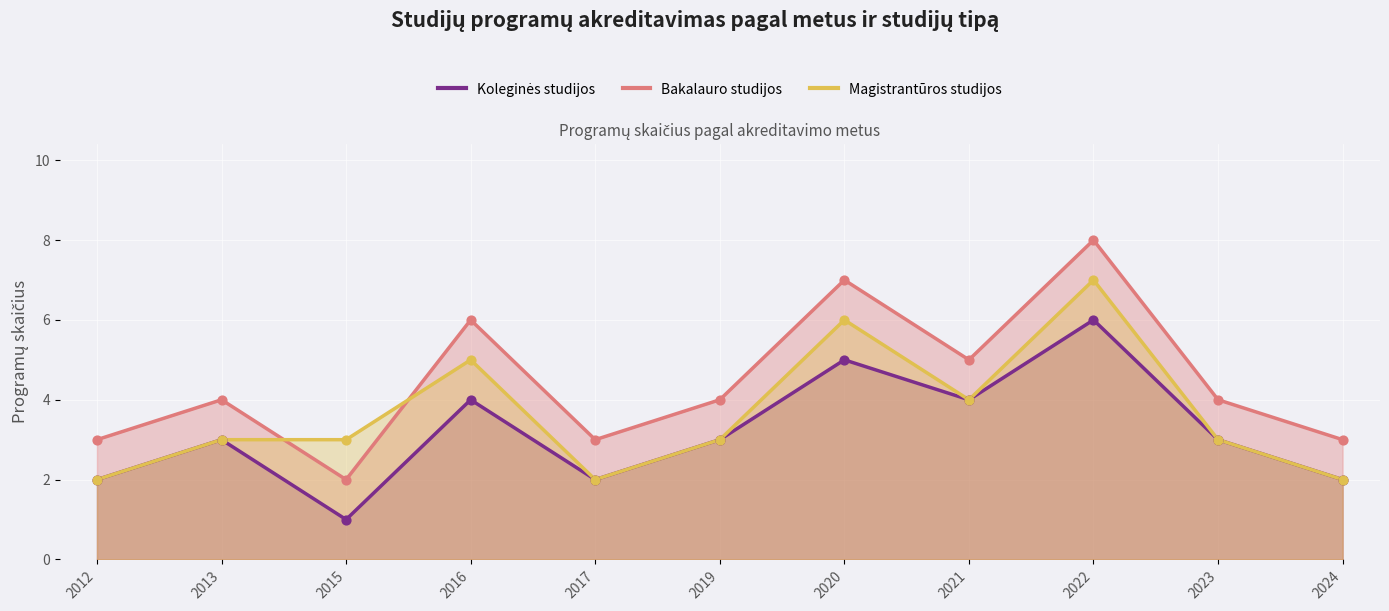

Is the value of Bakalauro studijos at 2023 greater than the value of Koleginės studijos at 2024?

Yes